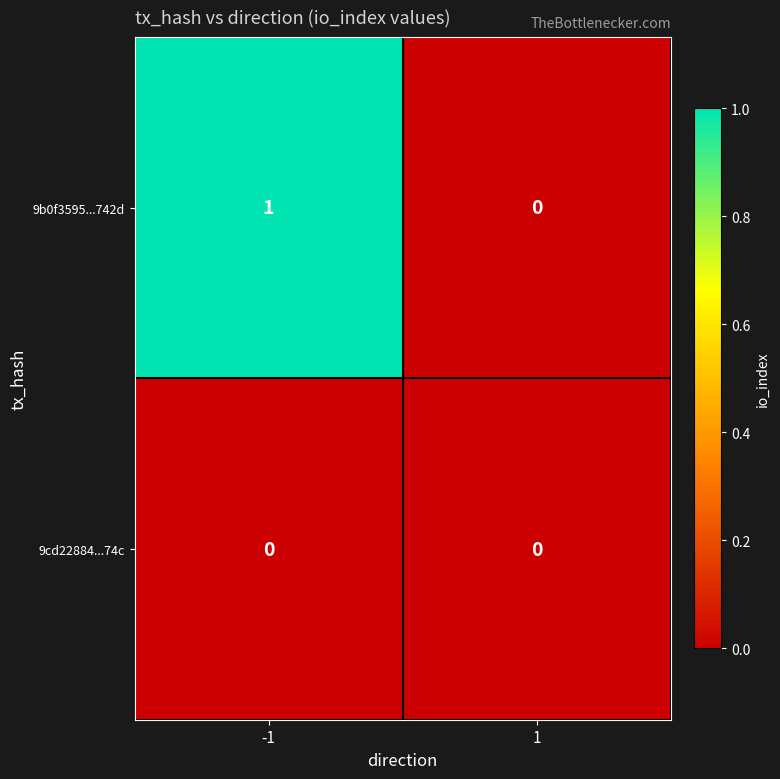

True or false: 9b0f3595...742d has a value of 1 at -1.

True